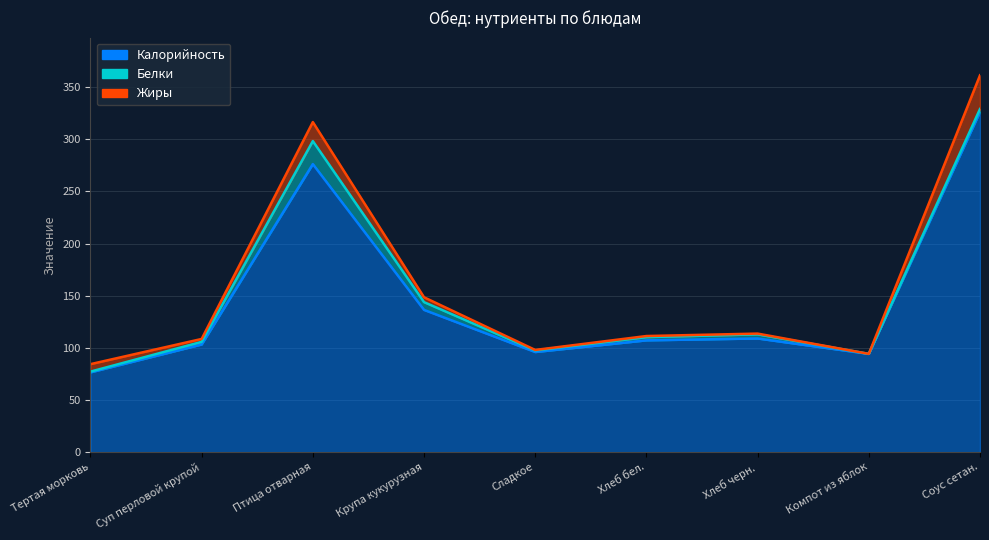

True or false: Калорийность and Белки intersect in this chart.

False